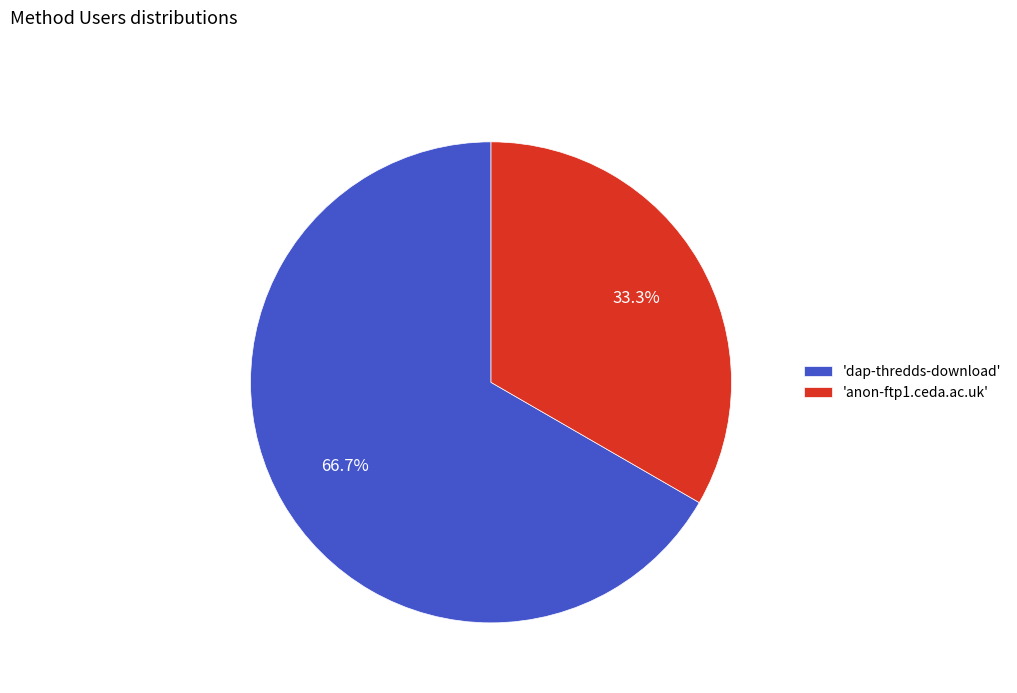

Count the number of slices in the pie.

2